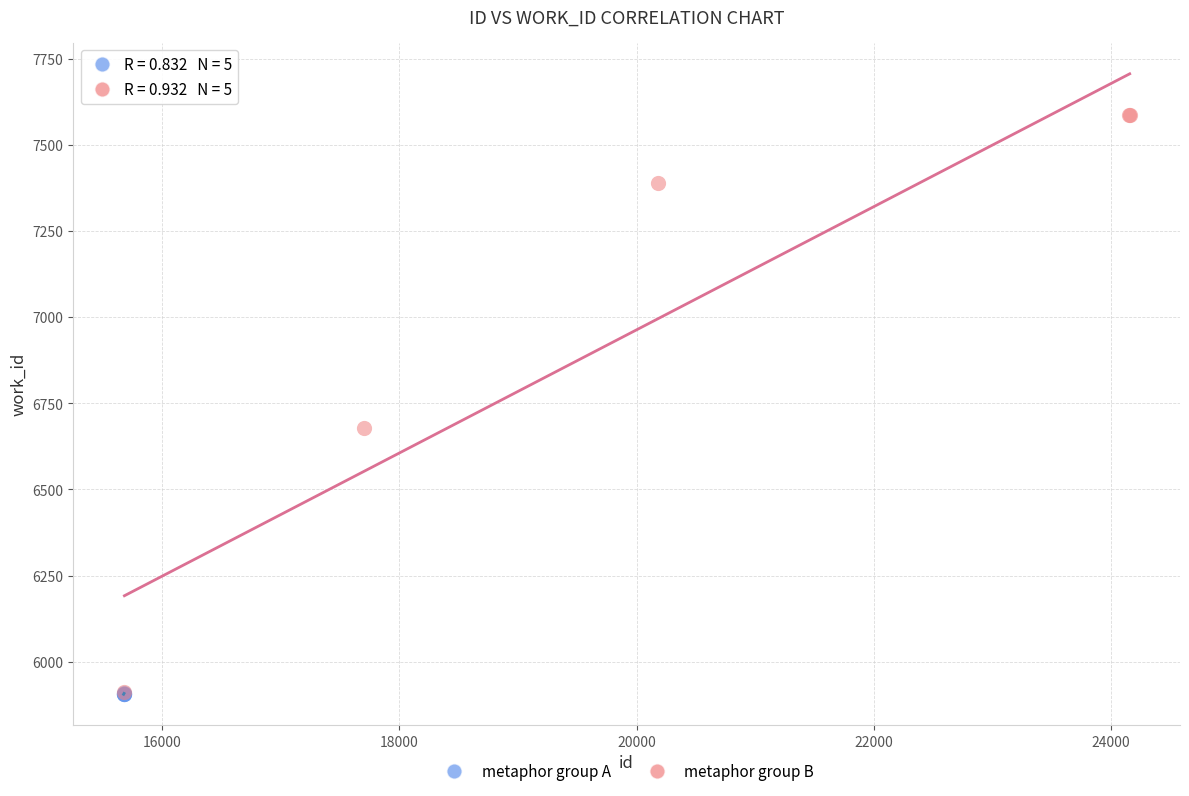

What are all the series names shown in the legend?

metaphor group A, metaphor group B